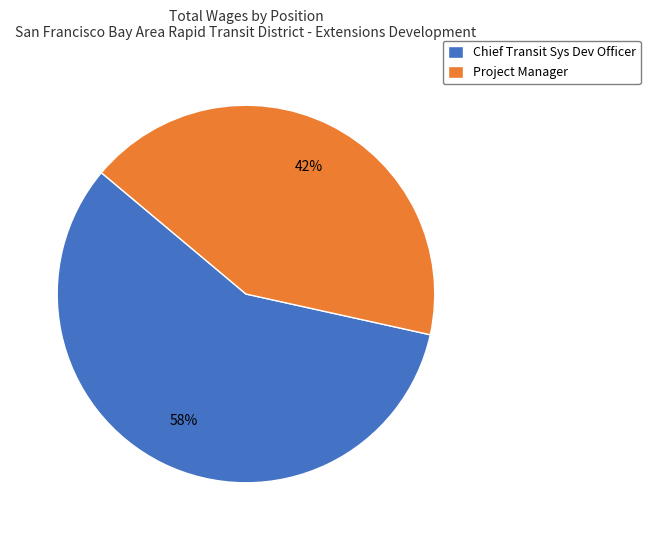

Does Chief Transit Sys Dev Officer account for over 50% of the chart?

Yes